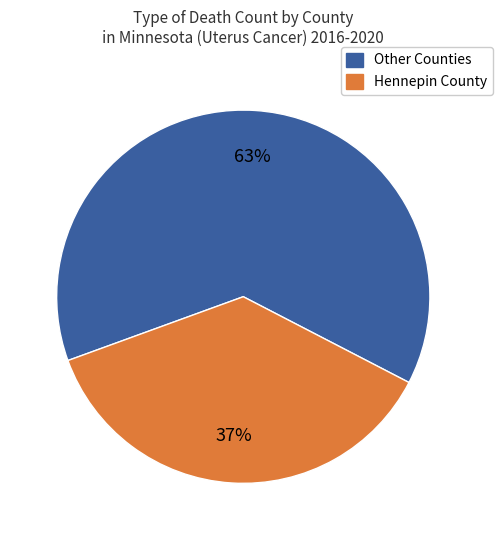

To the nearest percent, what is the average slice percentage?

50%